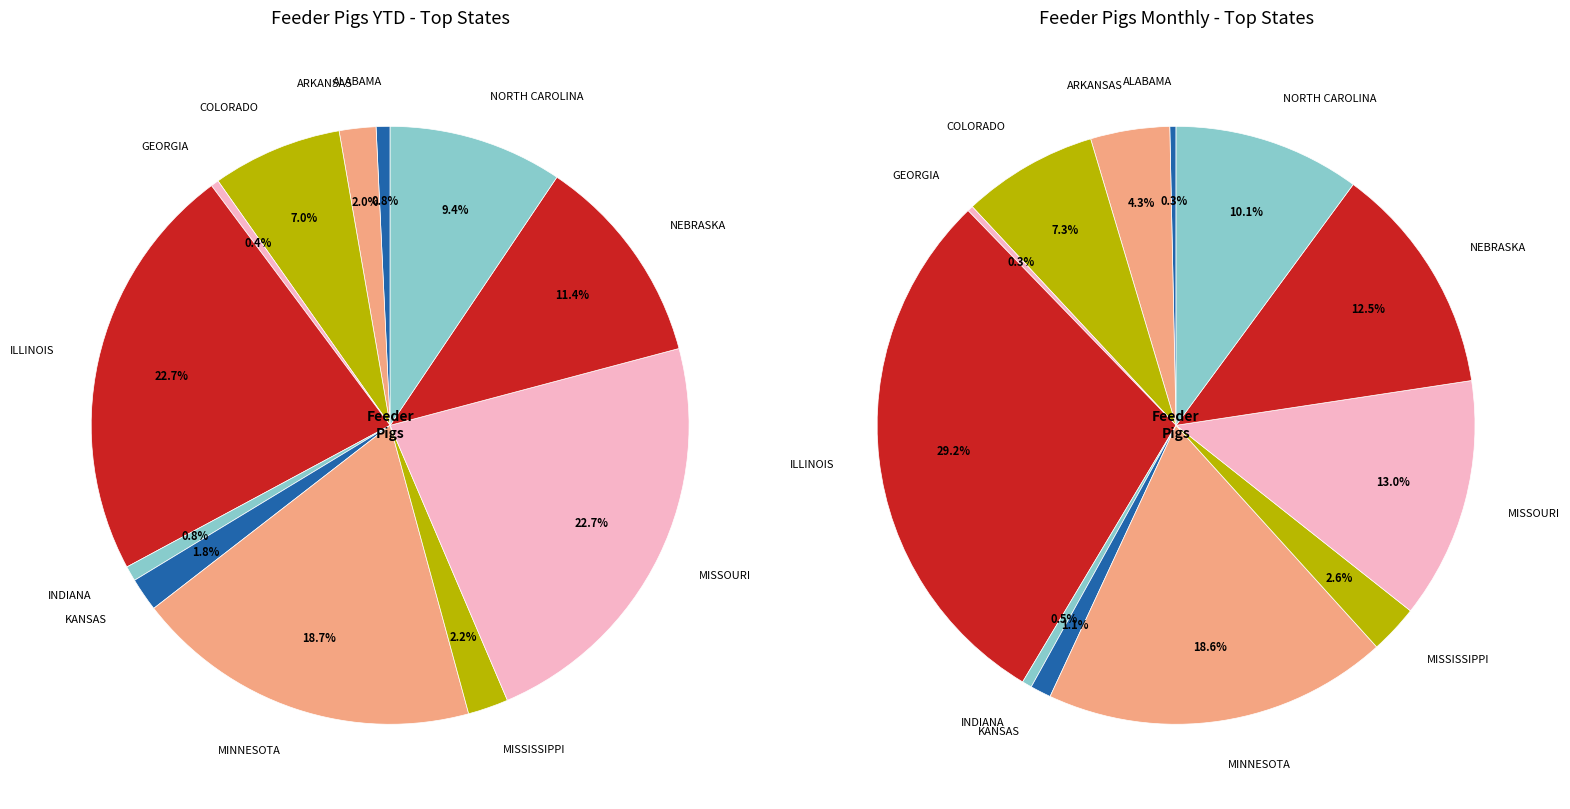

The MISSOURI slice represents 17% of the pie. True or false?

False